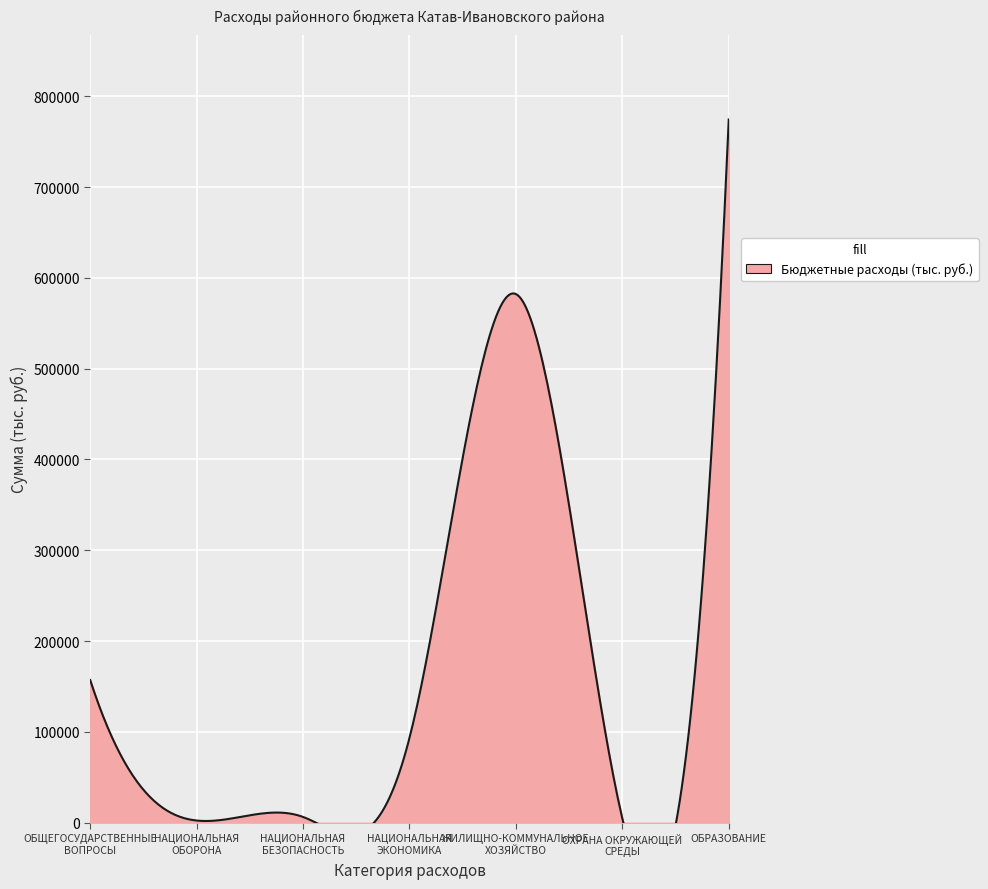

How many distinct data groups are displayed?

1